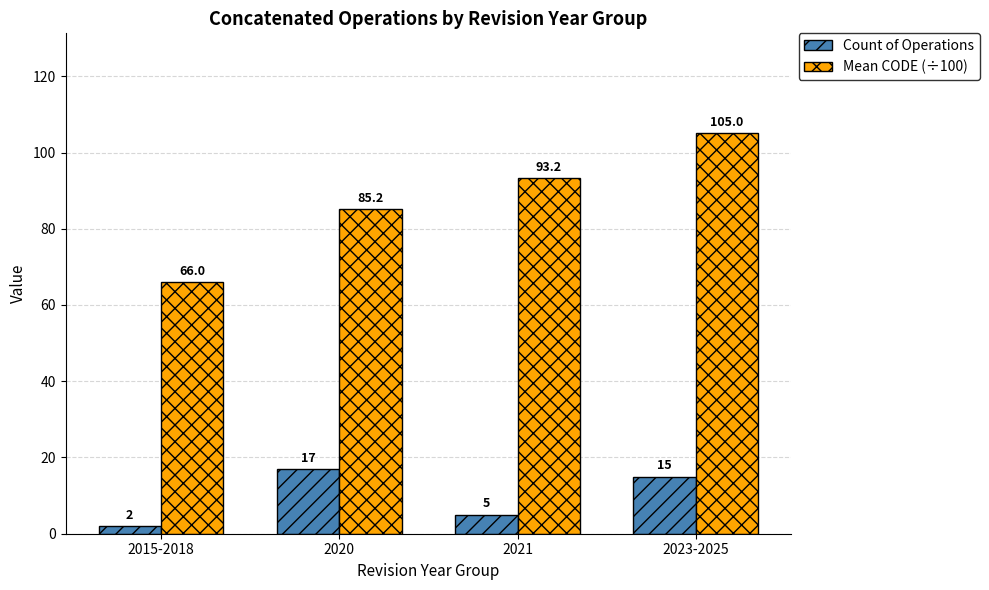

What position from the left is 2021?

3